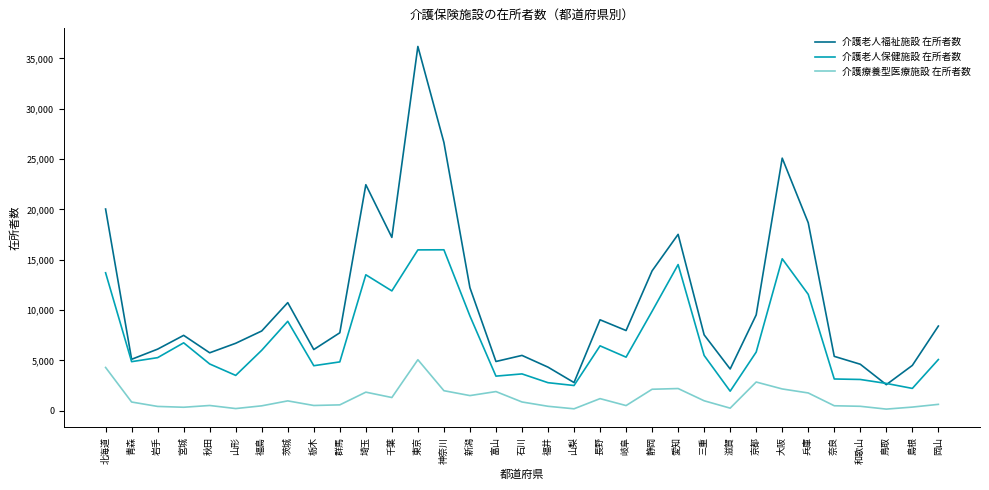

Which series has the widest spread of values?

介護老人福祉施設 在所者数